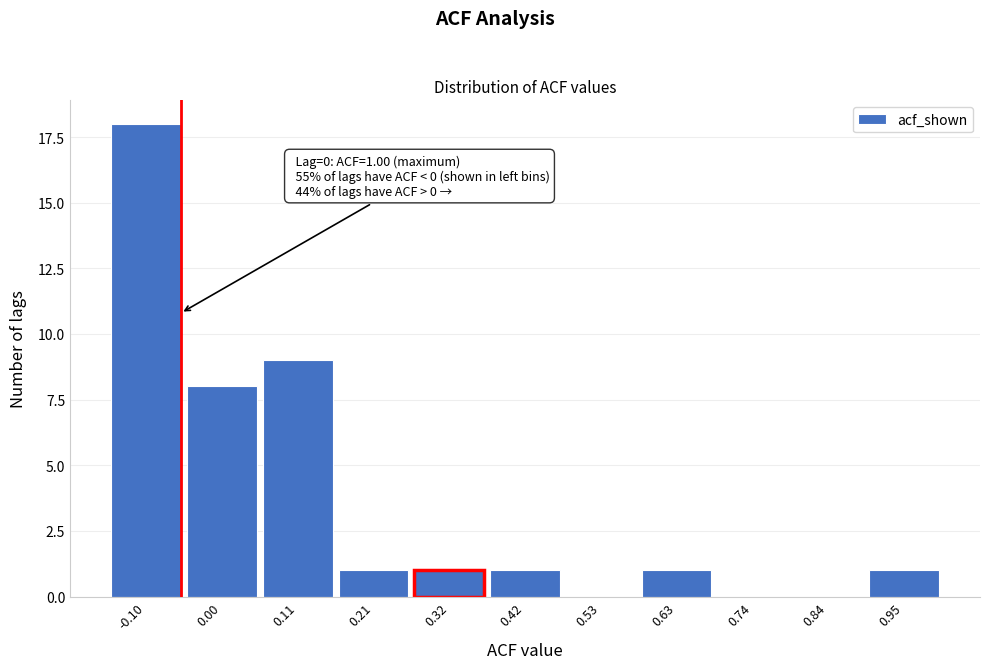

Reading left to right, list all the values displayed in this chart.

-0.10=18	0.00=8	0.11=9	0.21=1	0.32=1	0.42=1	0.53=0	0.63=1	0.74=0	0.84=0	0.95=1